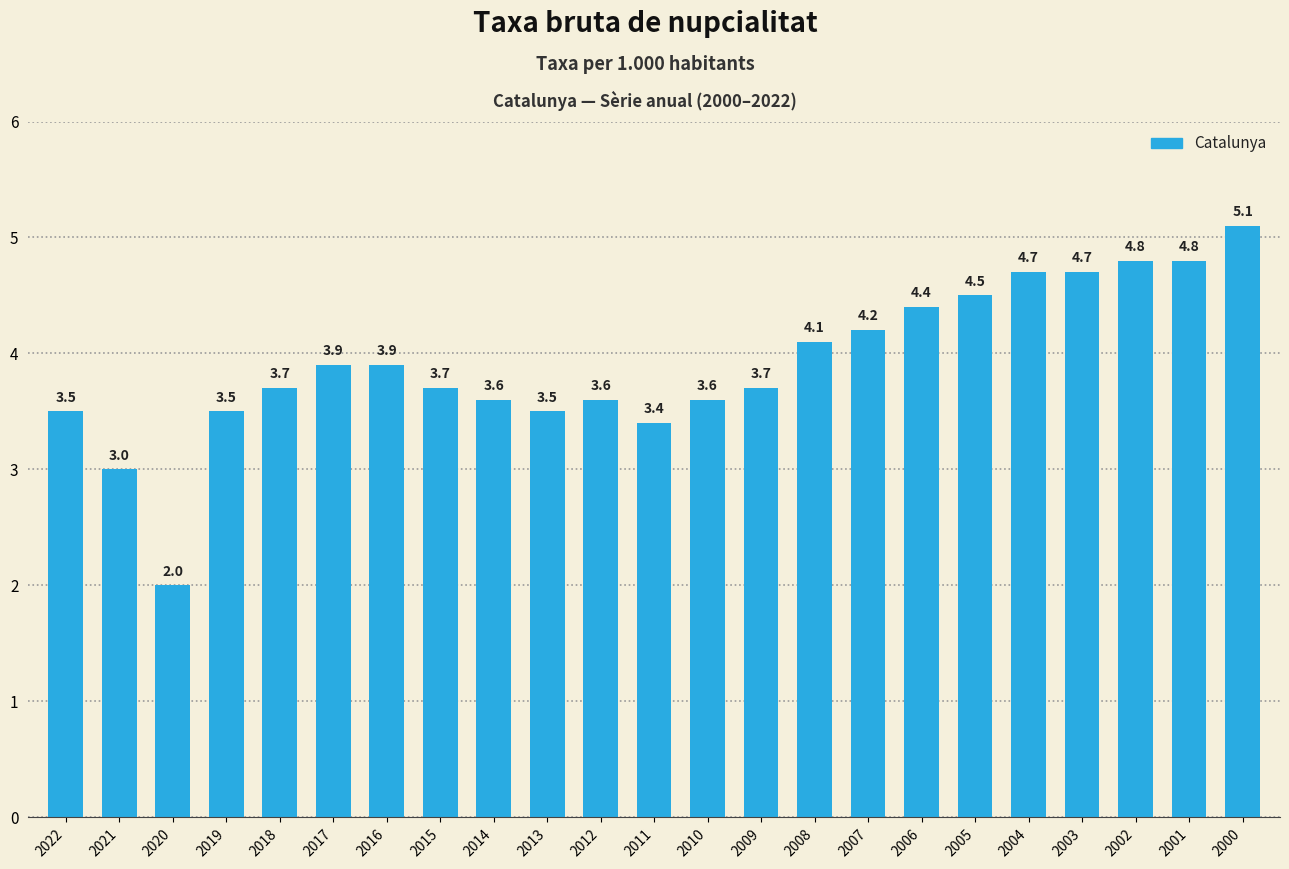

What is the change in value from 2017 to 2001?

+0.9